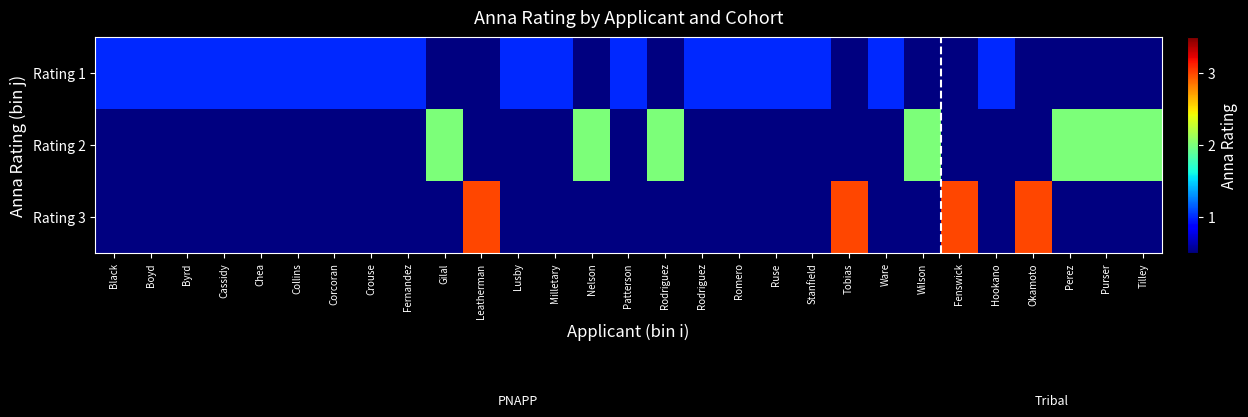

Reading left to right, transcribe all the data shown in this chart.

Rating 1: Black=1	Boyd=1	Byrd=1	Cassidy=1	Chea=1	Collins=1	Corcoran=1	Crouse=1	Fernandez=1	Gilal=0	Leatherman=0	Lusby=1	Milletary=1	Nelson=0	Patterson=1	Rodriguez=0	Rodriguez=1	Romero=1	Ruse=1	Stanfield=1	Tobias=0	Ware=1	Wilson=0	Fenswick=0	Hookano=1	Okamoto=0	Perez=0	Purser=0	Tilley=0
Rating 2: Black=0	Boyd=0	Byrd=0	Cassidy=0	Chea=0	Collins=0	Corcoran=0	Crouse=0	Fernandez=0	Gilal=2	Leatherman=0	Lusby=0	Milletary=0	Nelson=2	Patterson=0	Rodriguez=2	Rodriguez=0	Romero=0	Ruse=0	Stanfield=0	Tobias=0	Ware=0	Wilson=2	Fenswick=0	Hookano=0	Okamoto=0	Perez=2	Purser=2	Tilley=2
Rating 3: Black=0	Boyd=0	Byrd=0	Cassidy=0	Chea=0	Collins=0	Corcoran=0	Crouse=0	Fernandez=0	Gilal=0	Leatherman=3	Lusby=0	Milletary=0	Nelson=0	Patterson=0	Rodriguez=0	Rodriguez=0	Romero=0	Ruse=0	Stanfield=0	Tobias=3	Ware=0	Wilson=0	Fenswick=3	Hookano=0	Okamoto=3	Perez=0	Purser=0	Tilley=0